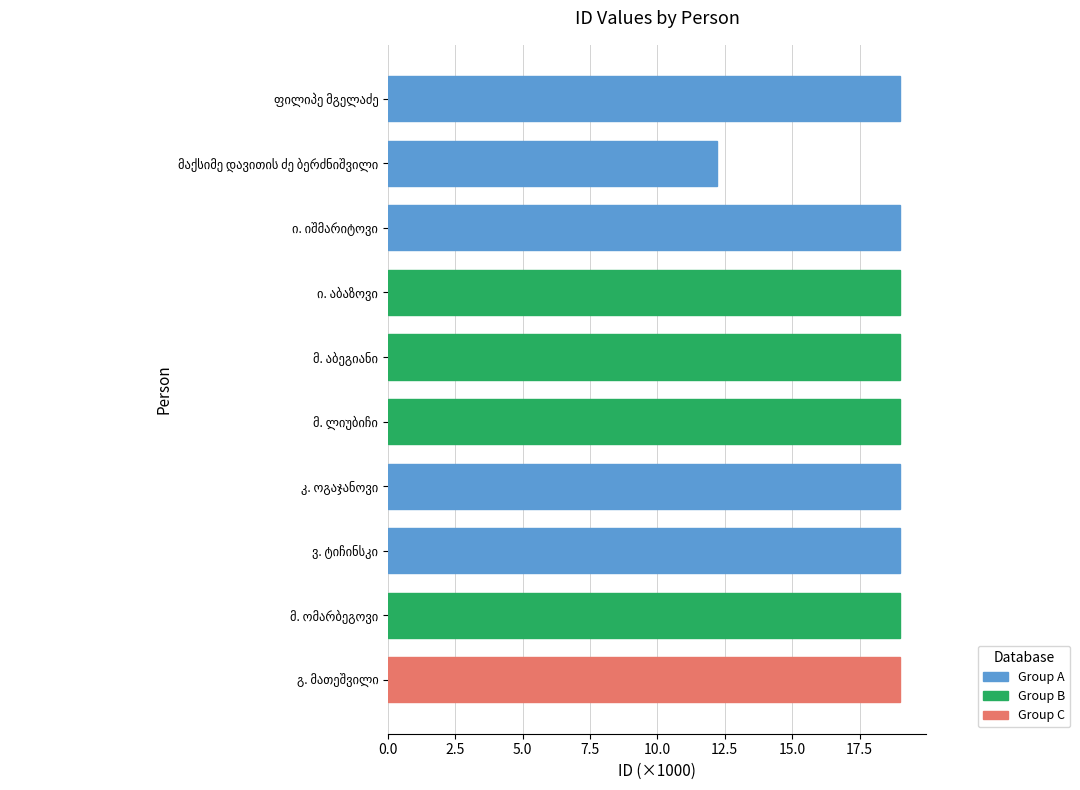

What is the average value?

18.3